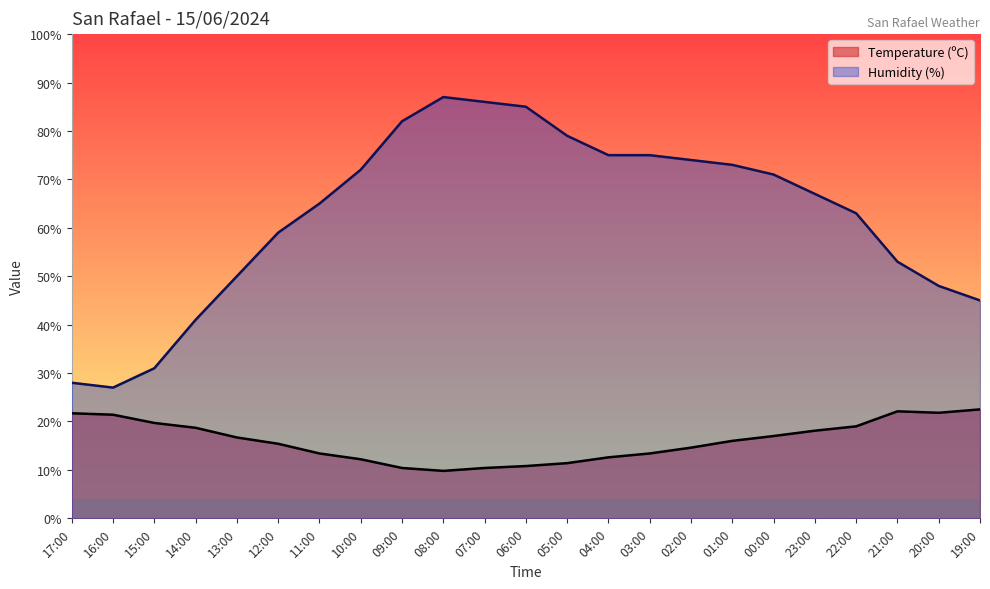

What is the difference between the maximum and minimum values in the Temperature (ºC) series?

12.7